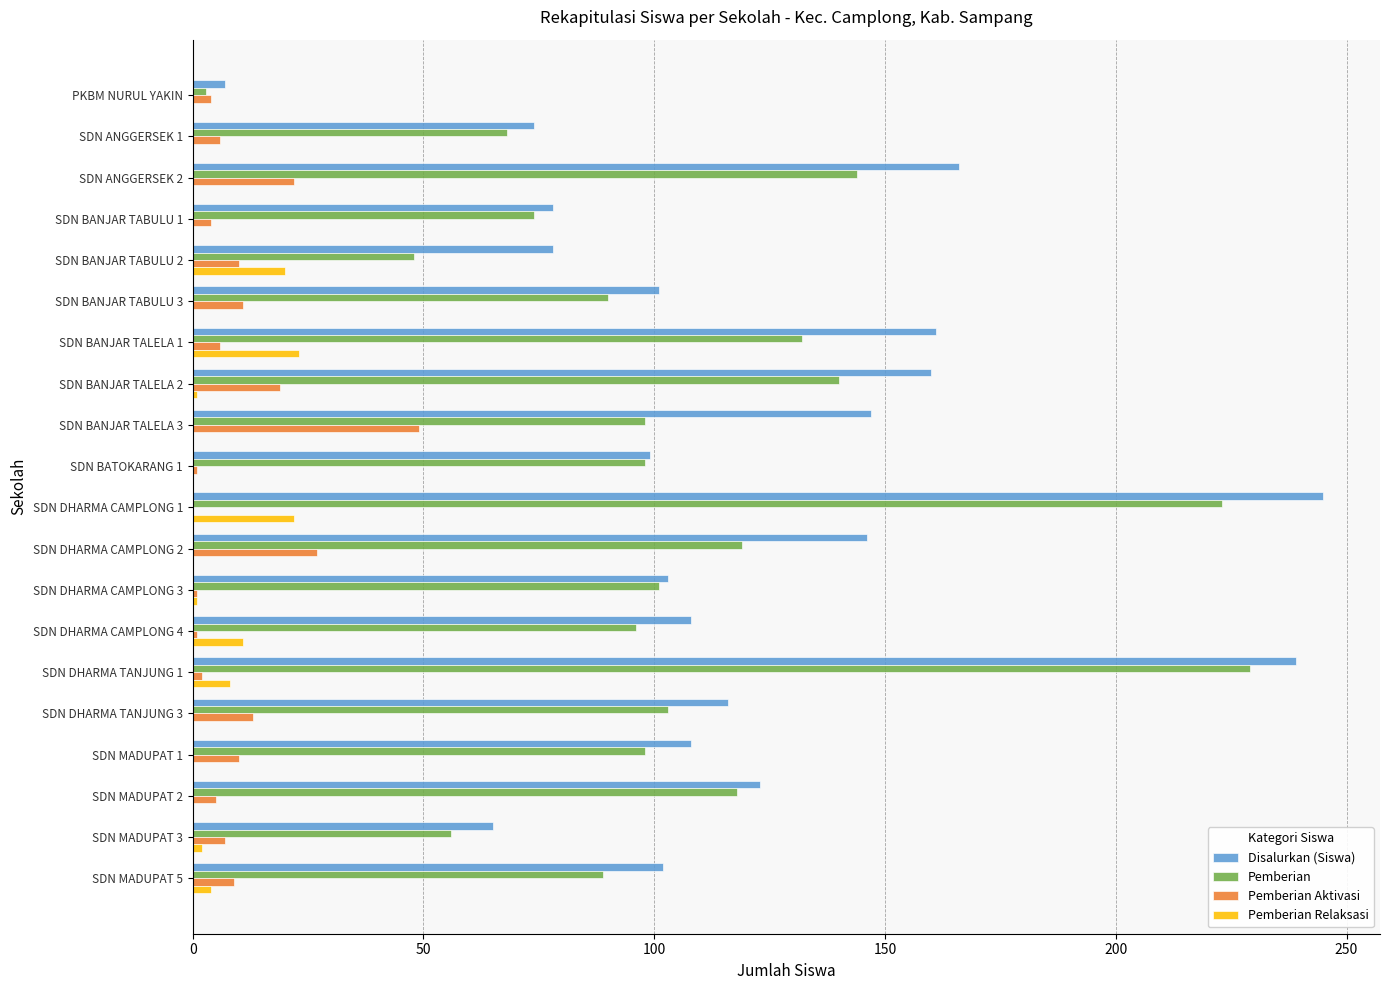

Which series has the largest total across all categories?

Disalurkan (Siswa)